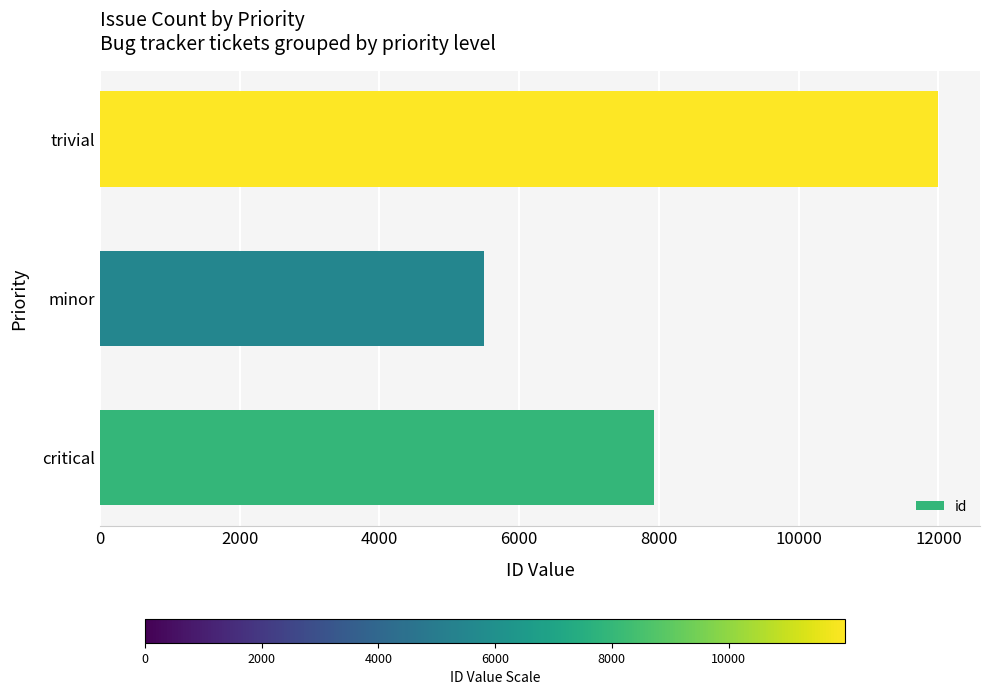

What is the approximate value at minor, to the nearest 100?

5500